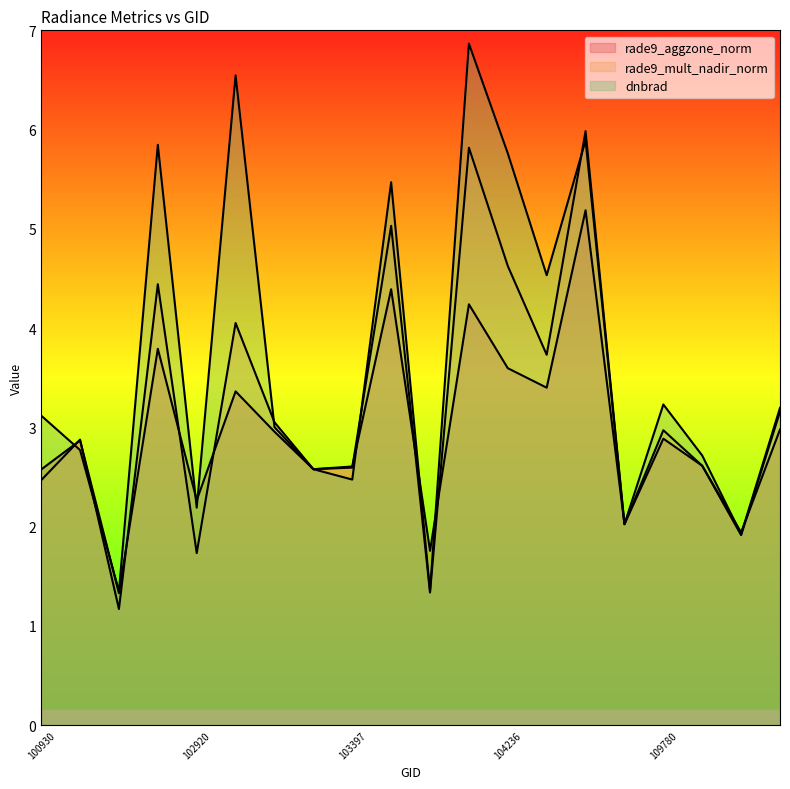

Rank the series by their average value, from lowest to highest.

rade9_aggzone_norm, rade9_mult_nadir_norm, dnbrad